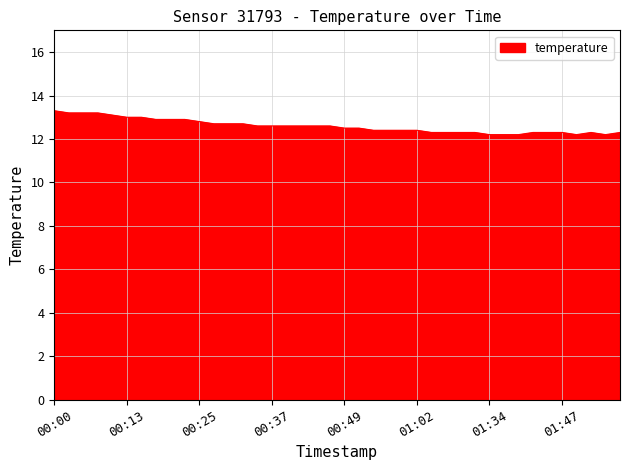

Reading left to right, transcribe all the data shown in this chart.

13.3	13.2	13.2	13.2	13.1	13.0	13.0	12.9	12.9	12.9	12.8	12.7	12.7	12.7	12.6	12.6	12.6	12.6	12.6	12.6	12.5	12.5	12.4	12.4	12.4	12.4	12.3	12.3	12.3	12.3	12.2	12.2	12.2	12.3	12.3	12.3	12.2	12.3	12.2	12.3